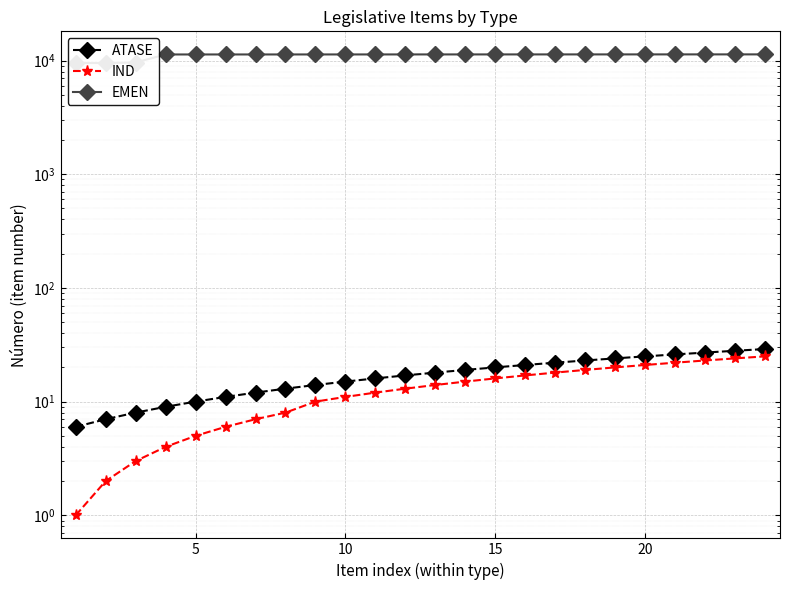

Does the chart display data point markers on the line(s)?

Yes